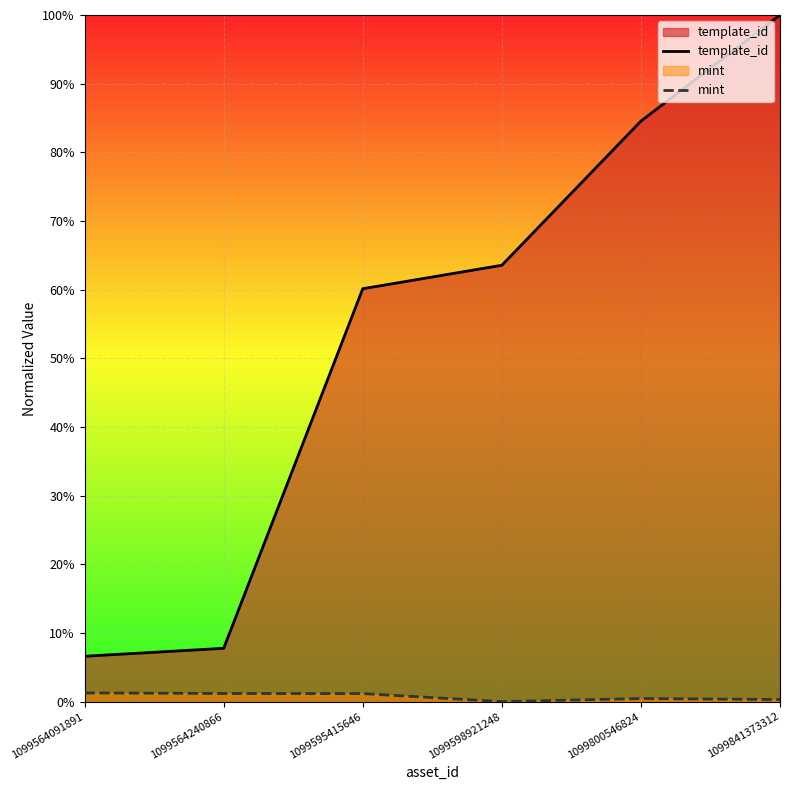

At which label does mint reach its peak?

1099564091891